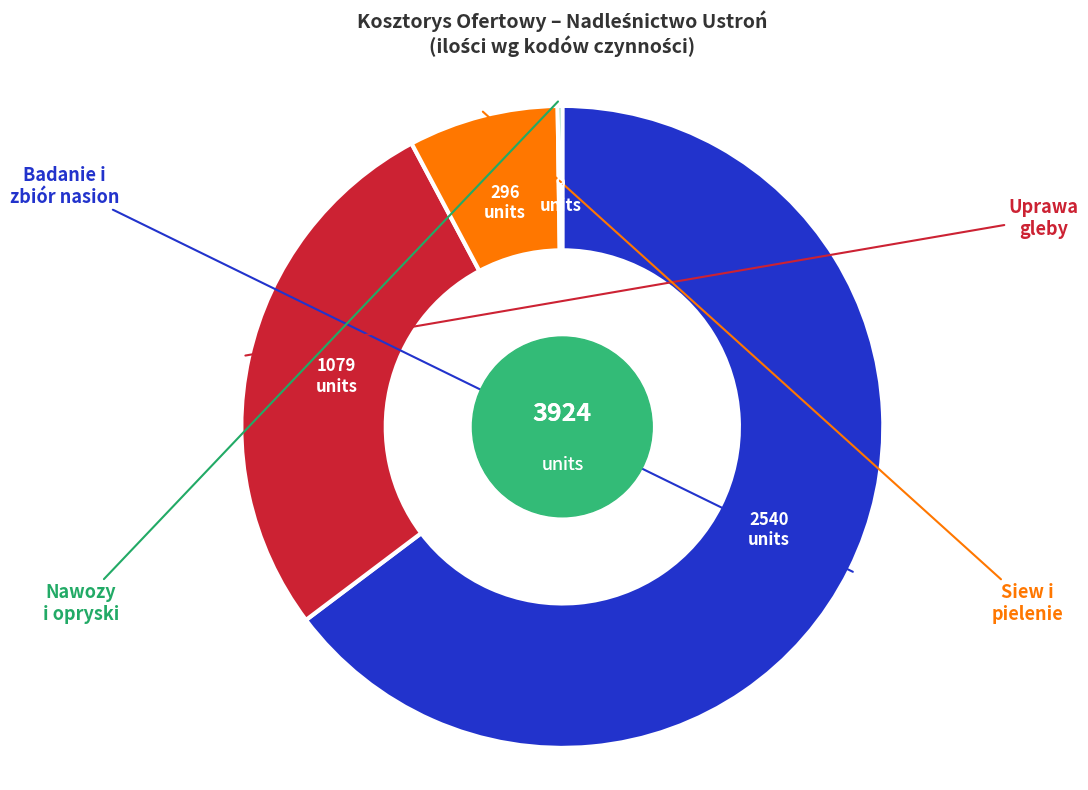

Is there a majority slice in this chart?

Yes